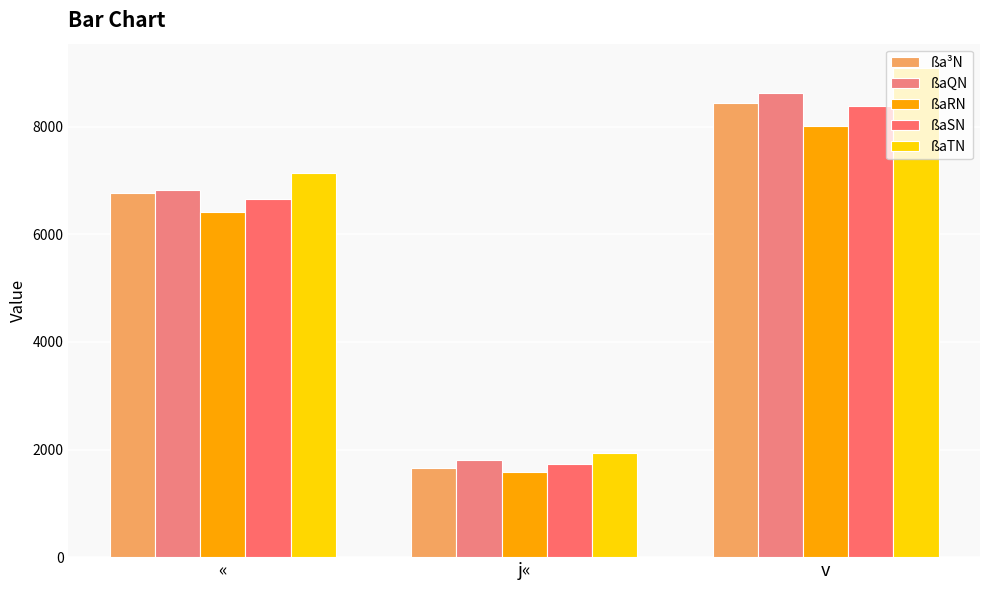

Where does the ßaSN series first go above 6657?

v